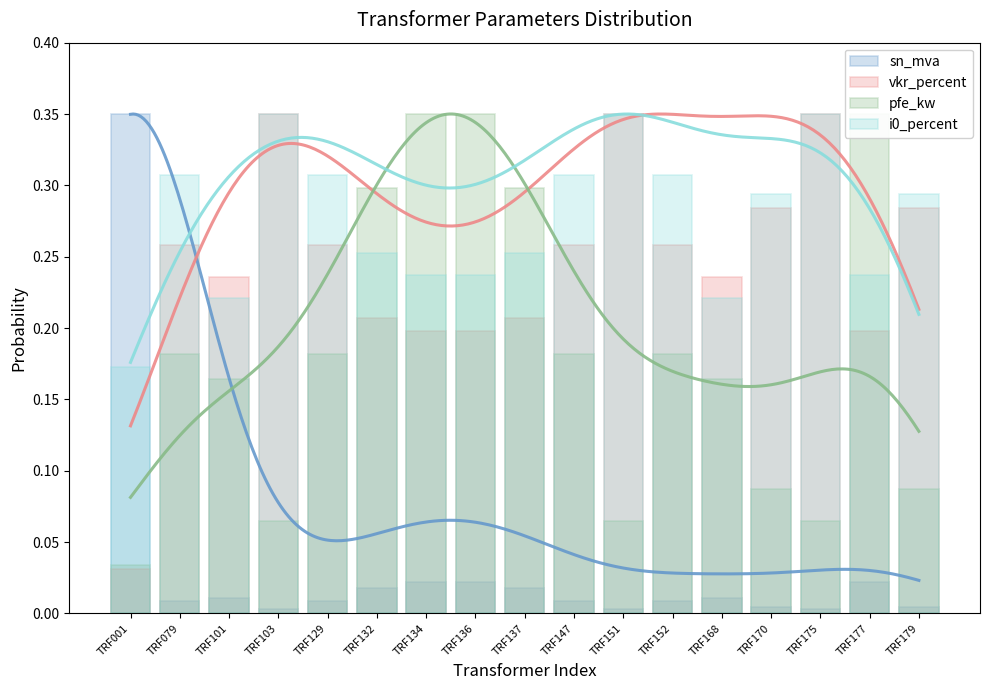

How many groups of bars are there?

17